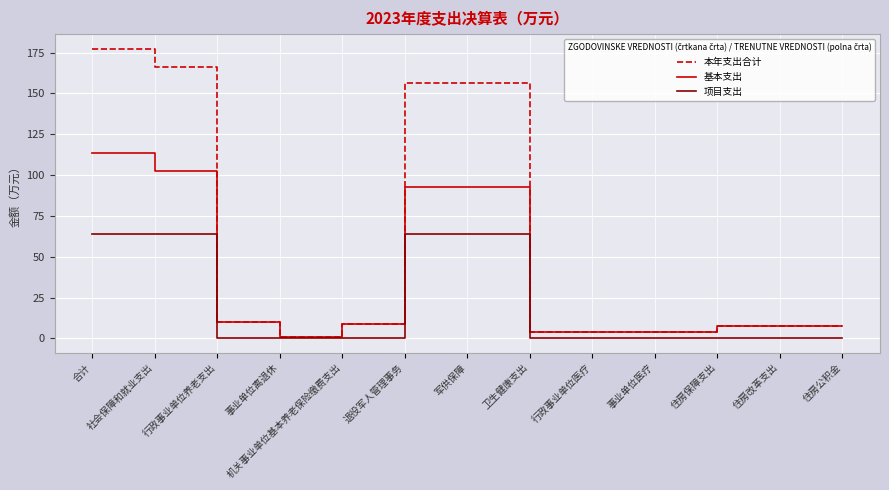

Read the 基本支出 value at 卫生健康支出.

3.7